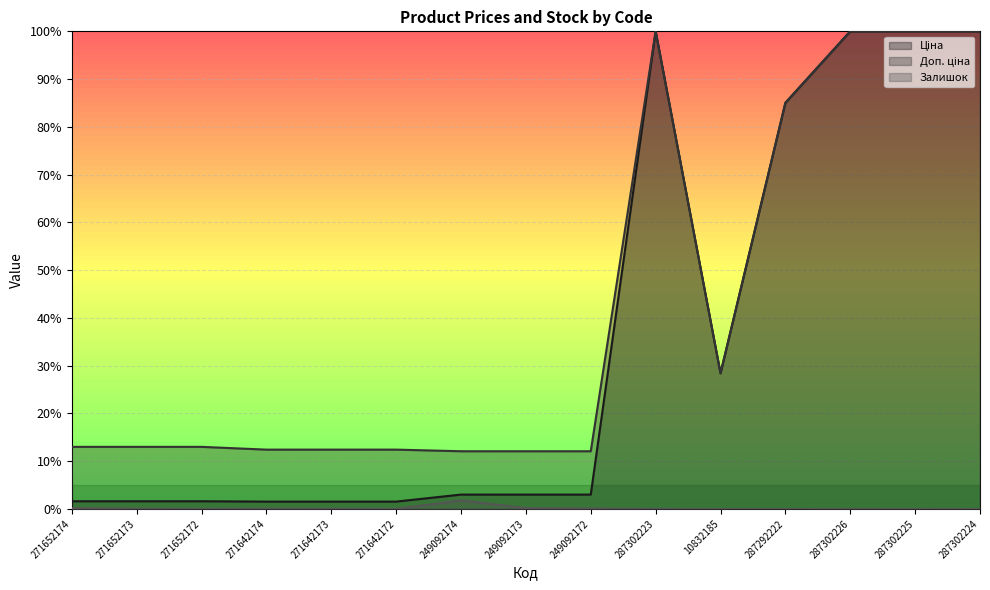

List the series in order of their overall mean, highest first.

Доп. ціна, Ціна, Залишок